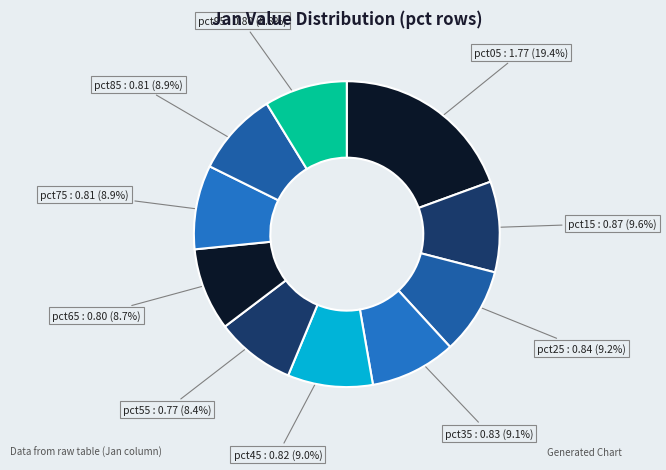

The pct35 slice represents 9% of the pie. True or false?

True